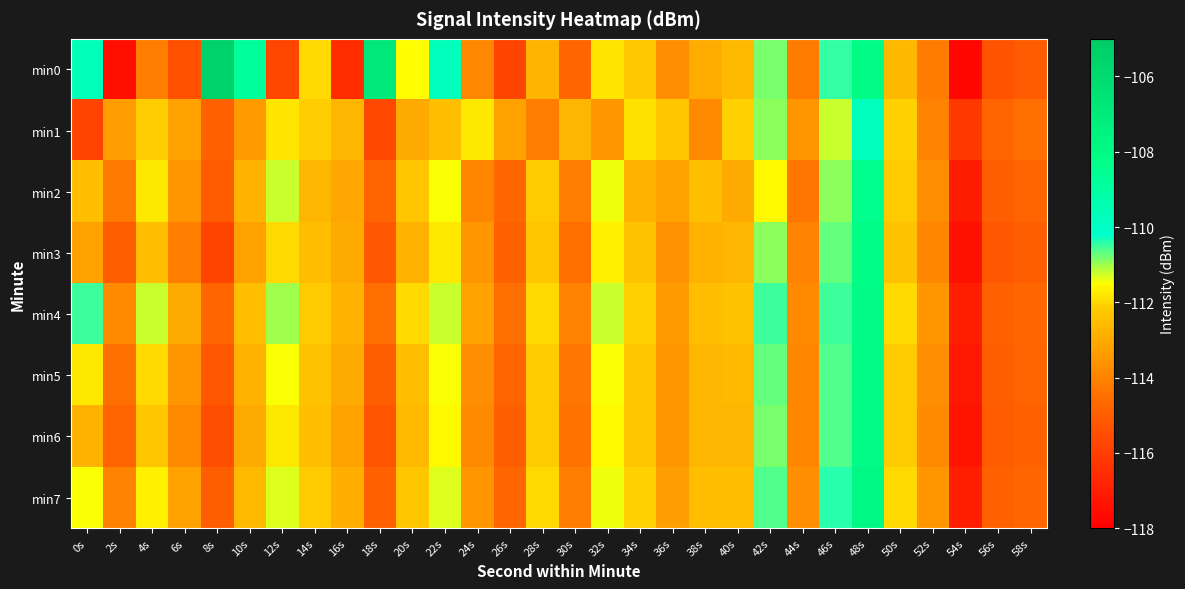

What is the total value across all series at 22s?

-891.1